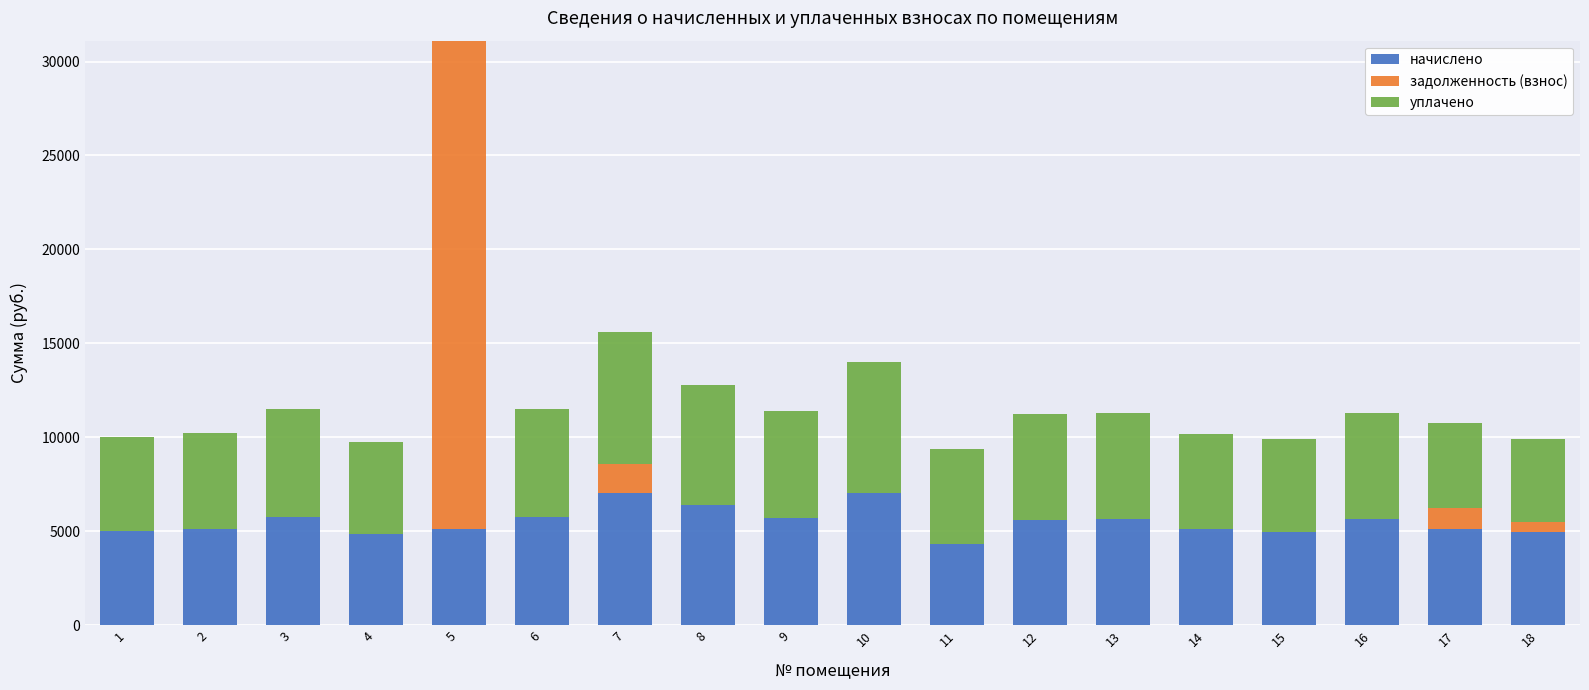

What is the total value across all series at 3?

11520.0